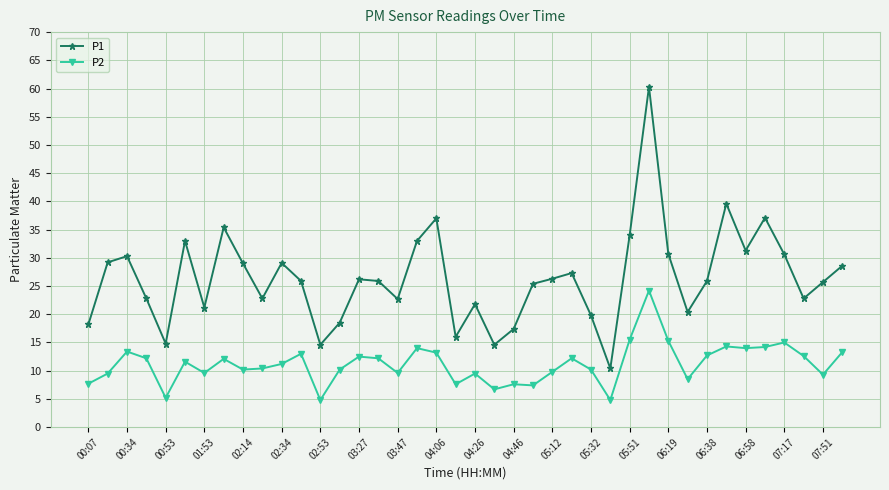

What are all the series names shown in the legend?

P1, P2